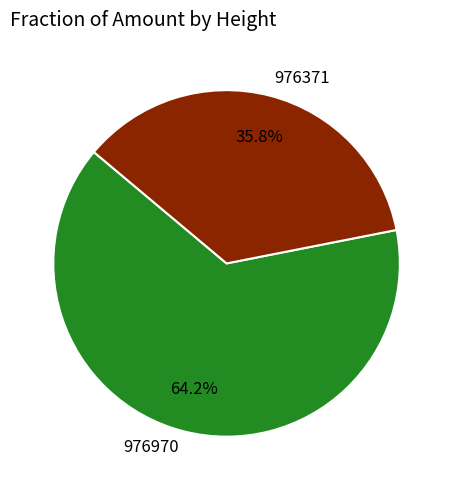

Rank the categories by value from highest to lowest.

976970, 976371